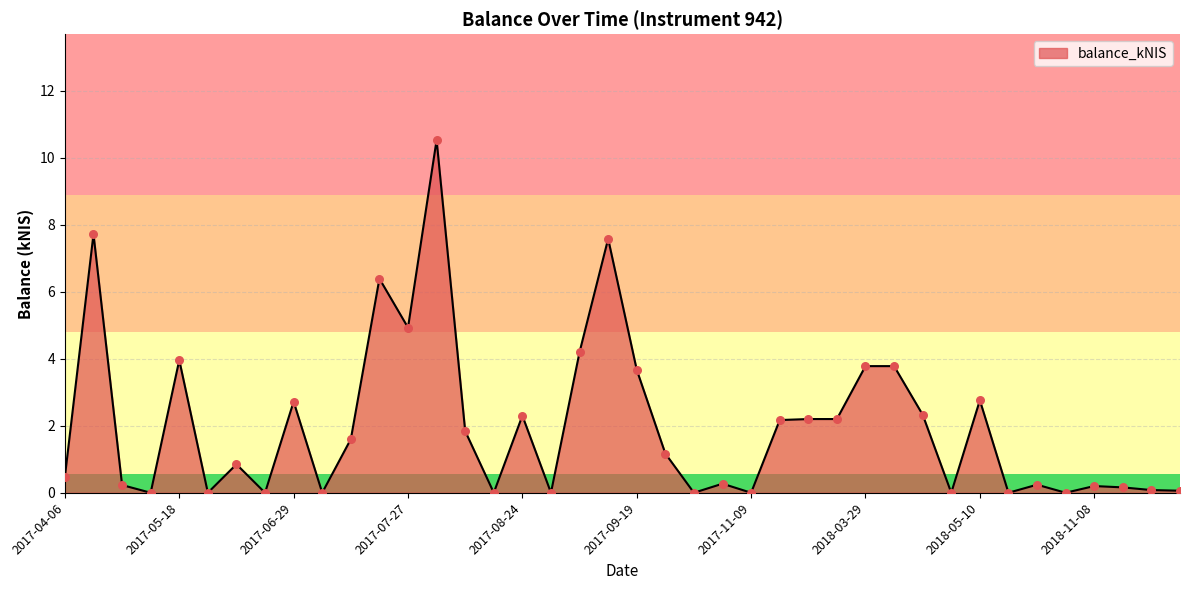

What is the difference between the maximum and minimum values?

10.5